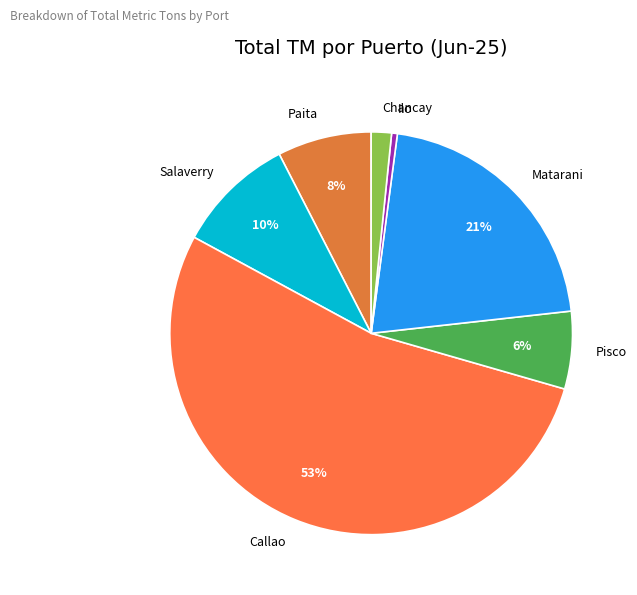

Is there a majority slice in this chart?

Yes